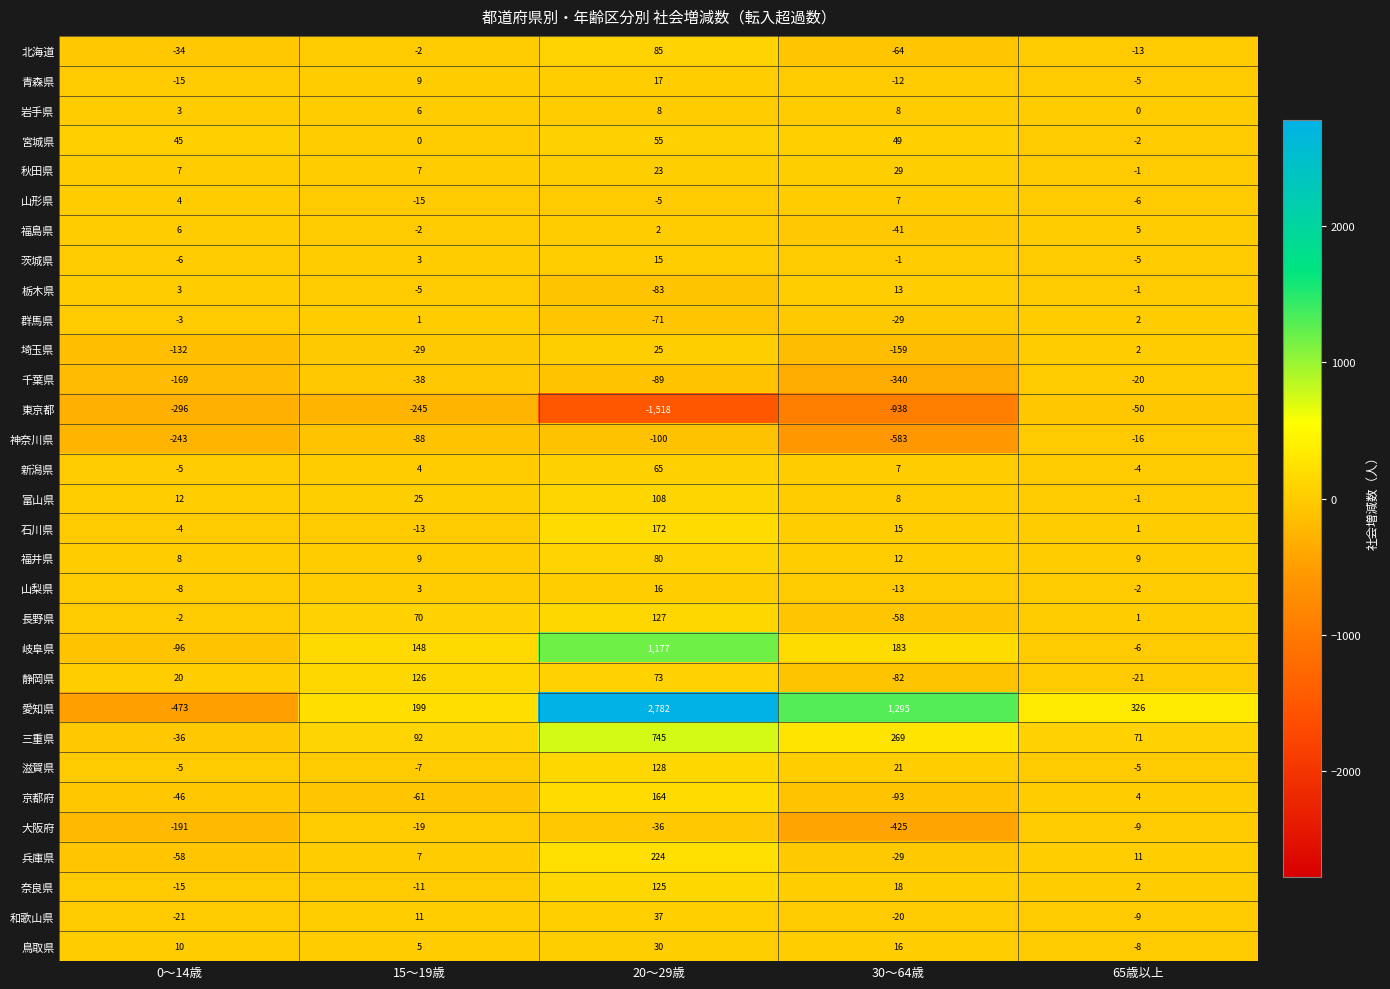

True or false: 青森県 has a value of 14 at 15〜19歳.

False